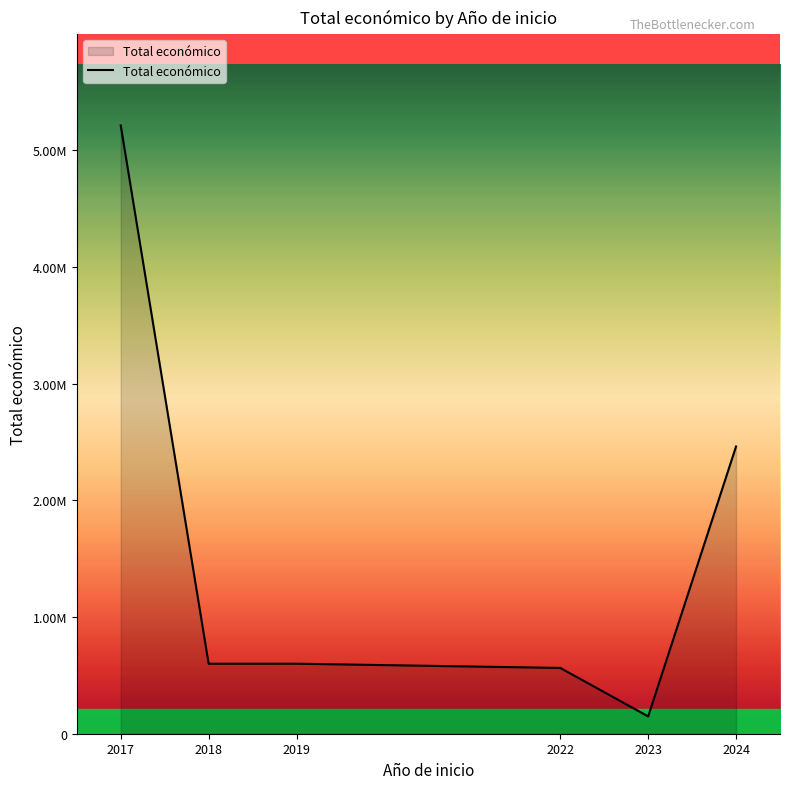

Count the number of data series in this chart.

1